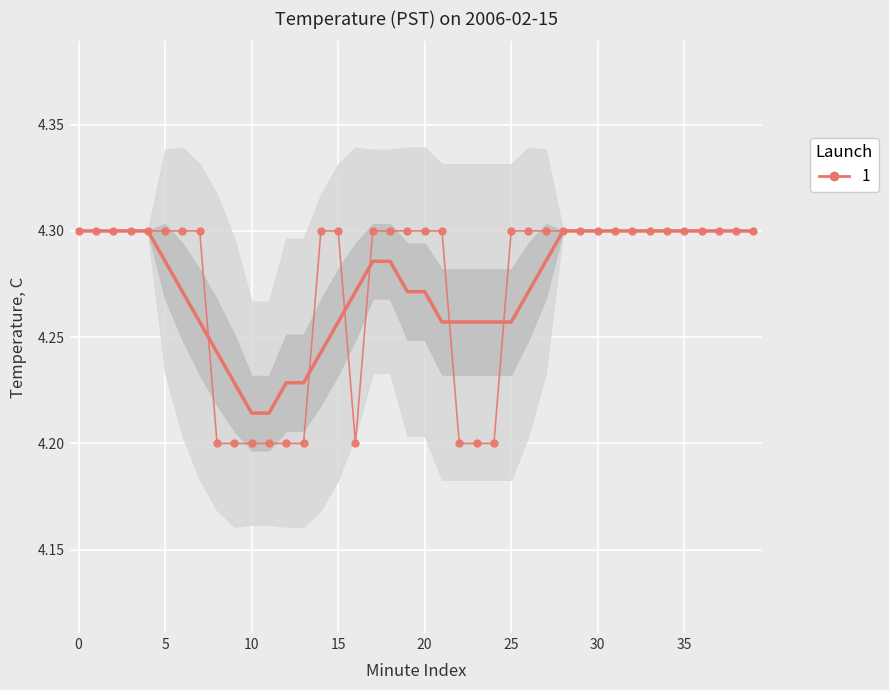

What is the minimum value shown in the chart?

4.2